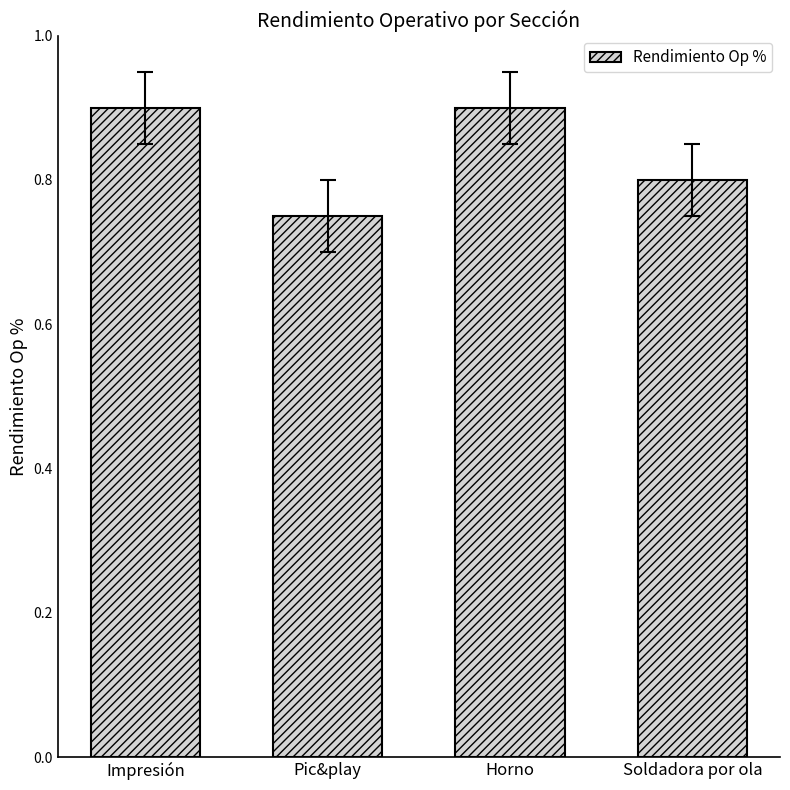

What is the greatest value displayed?

0.9